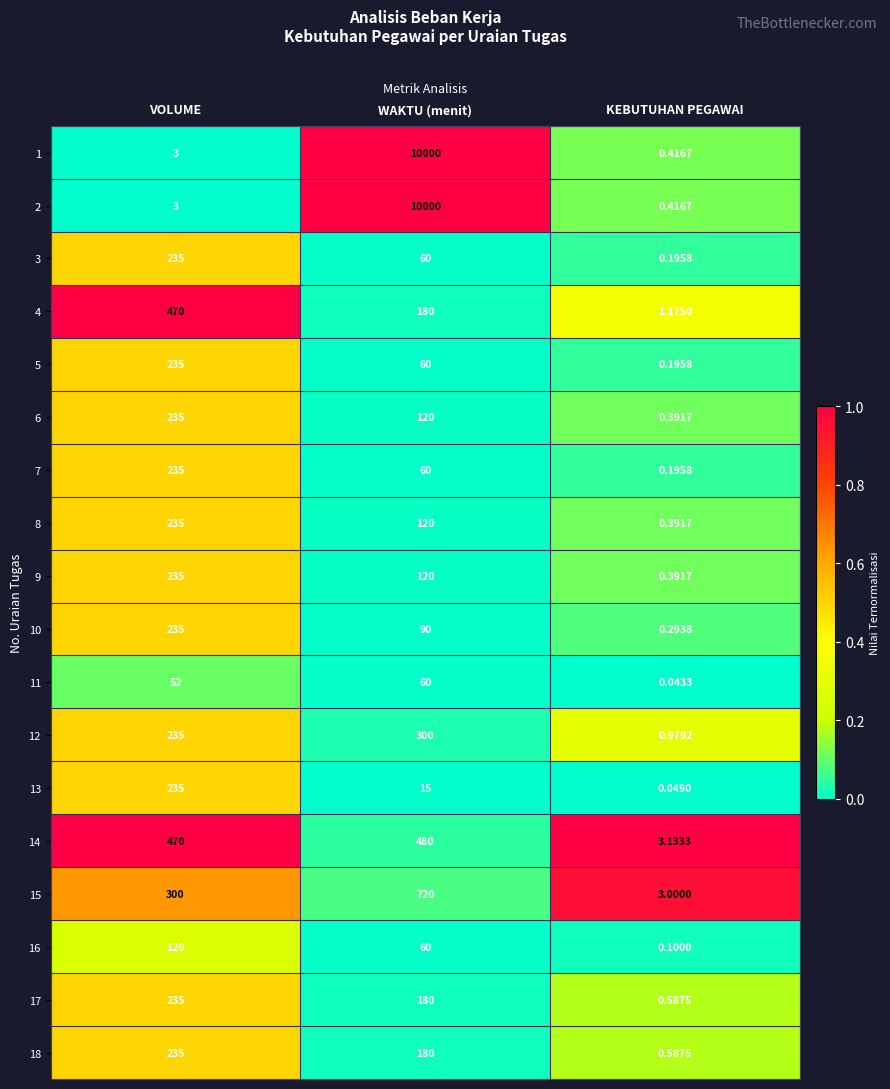

Which label corresponds to the smallest value in the chart?

KEBUTUHAN PEGAWAI